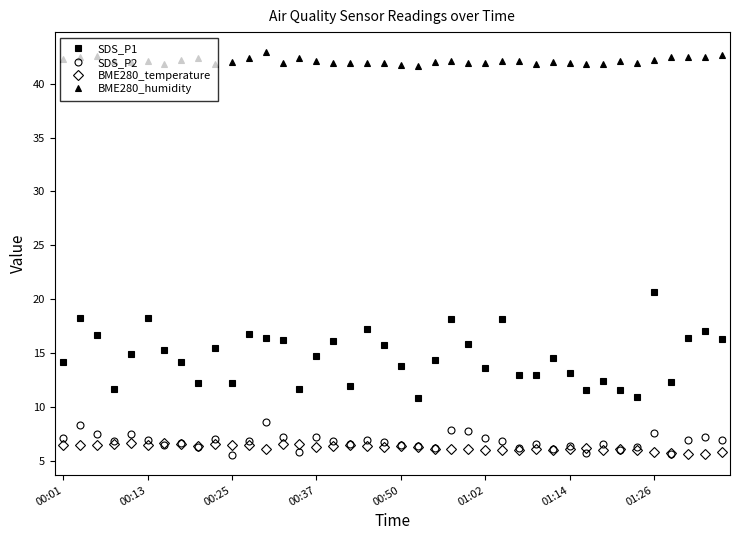

True or false: SDS_P2 has more than 2 points higher than both neighbors.

True